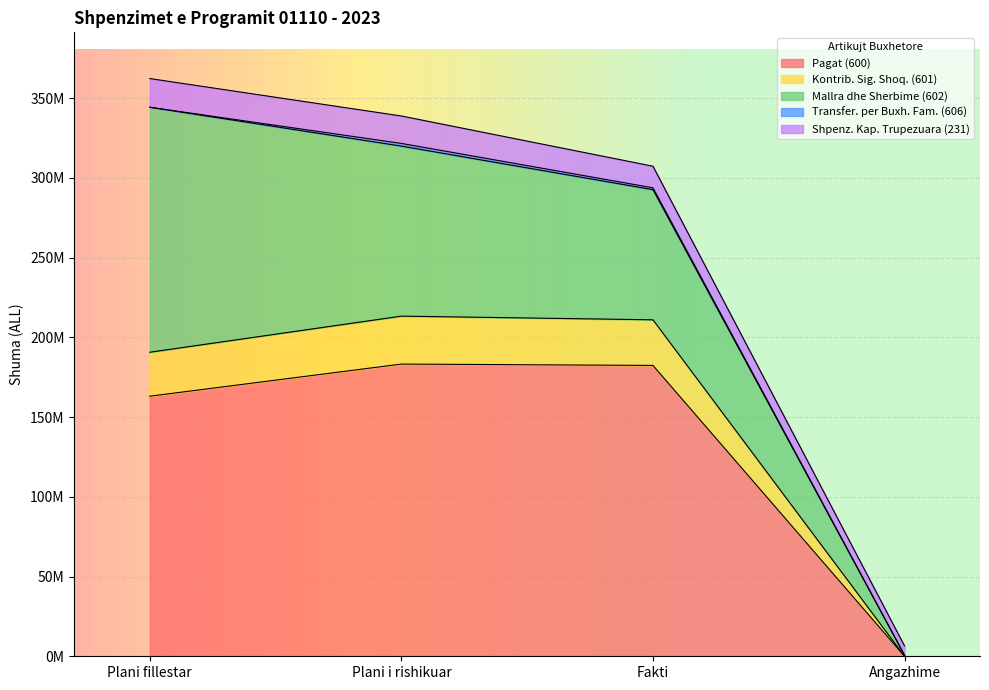

How many lines are shown in the chart?

5